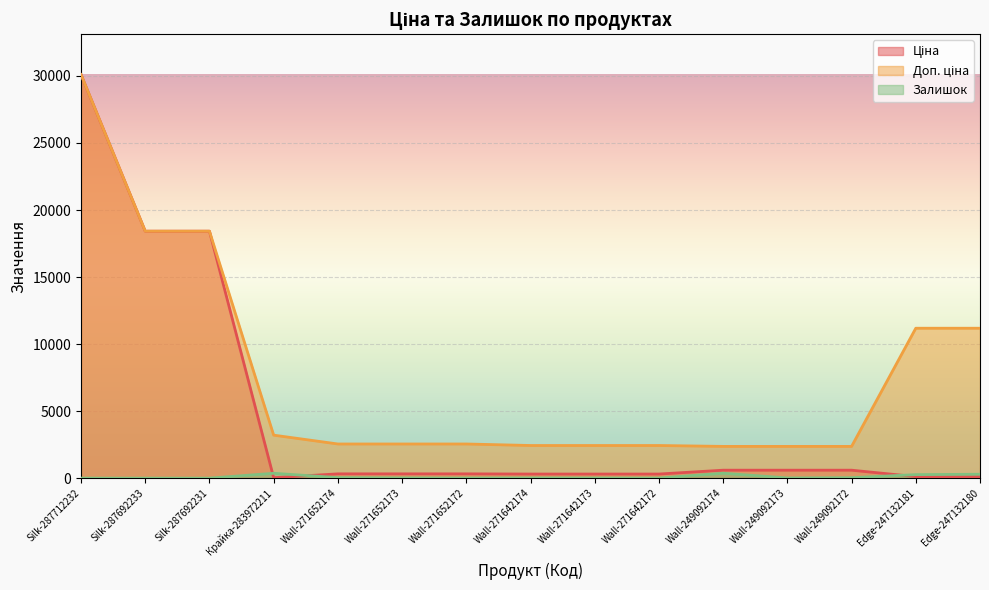

Where is Доп. ціна nearest to the value 16234?

Silk-287692233